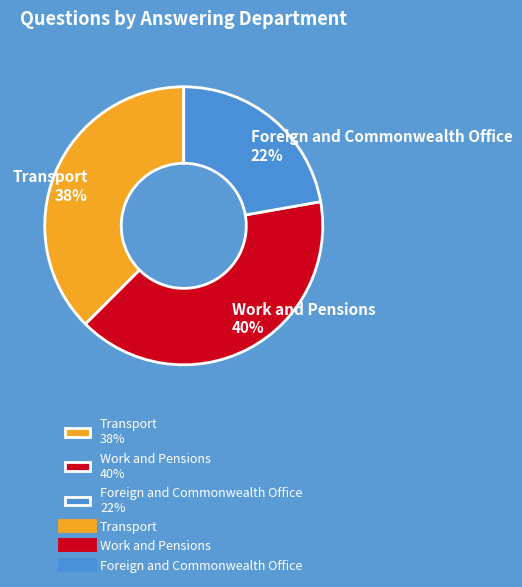

True or false: Foreign and Commonwealth Office accounts for 22% of the total.

True